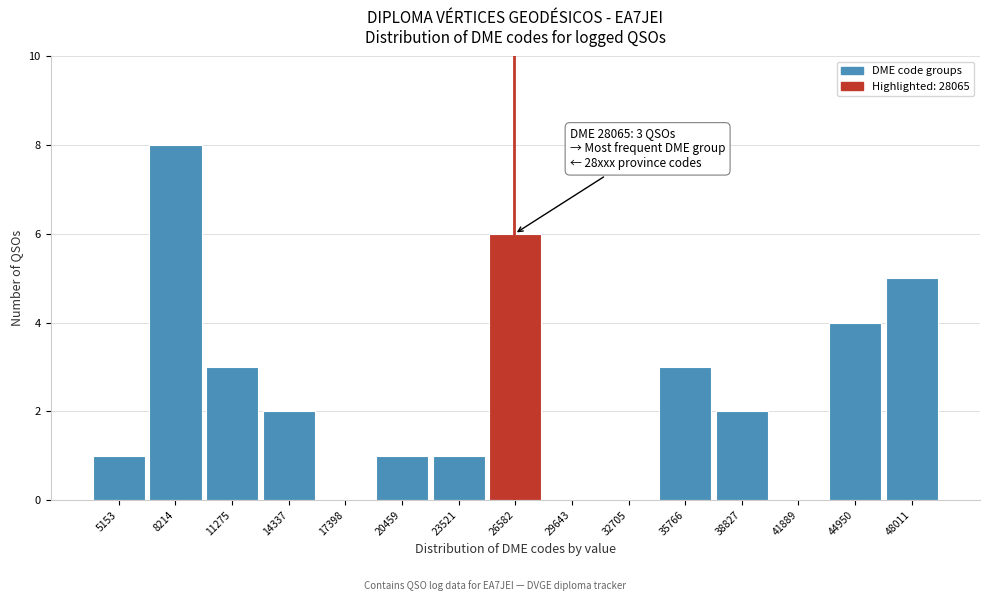

Reading left to right, extract all data points from this chart.

5153=1	8214=8	11275=3	14337=2	17398=0	20459=1	23521=1	26582=6	29643=0	32705=0	35766=3	38827=2	41889=0	44950=4	48011=5